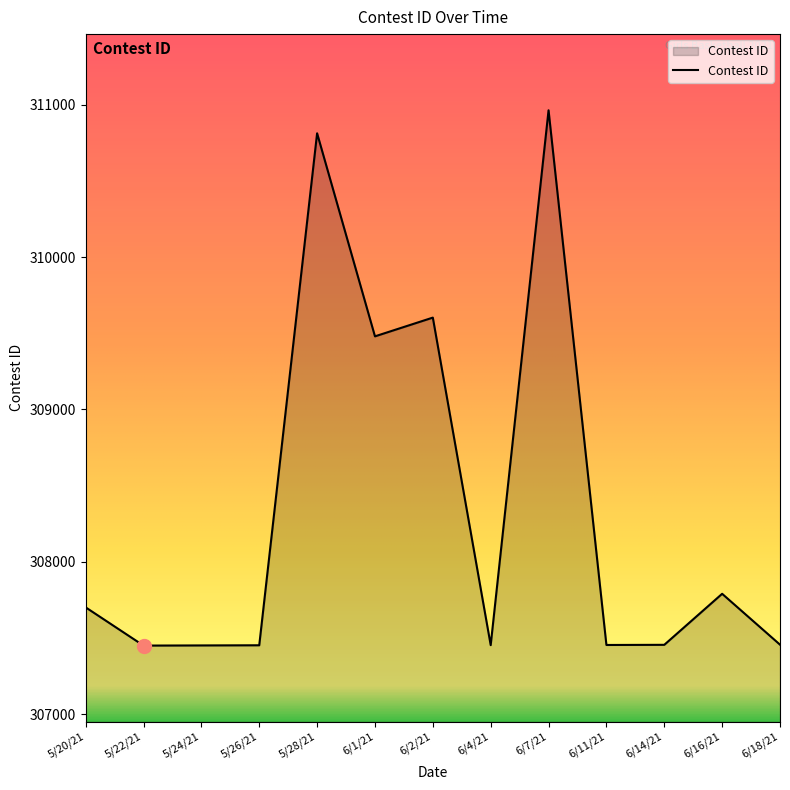

How many lines are shown in the chart?

1